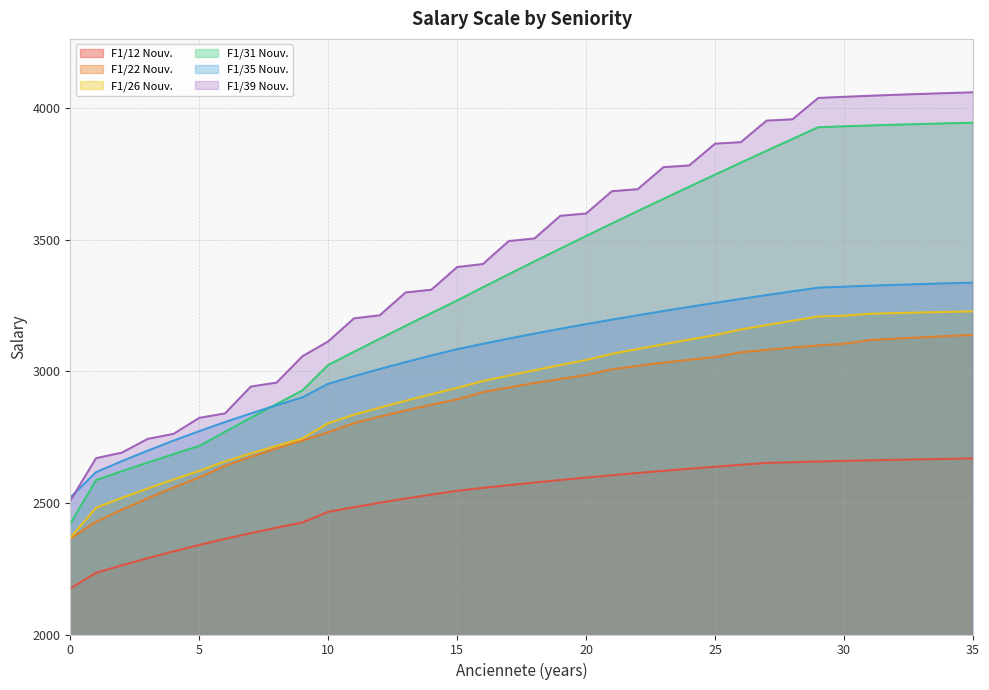

Is it true that F1/31 Nouv. equals 3882.2 at 28?

True